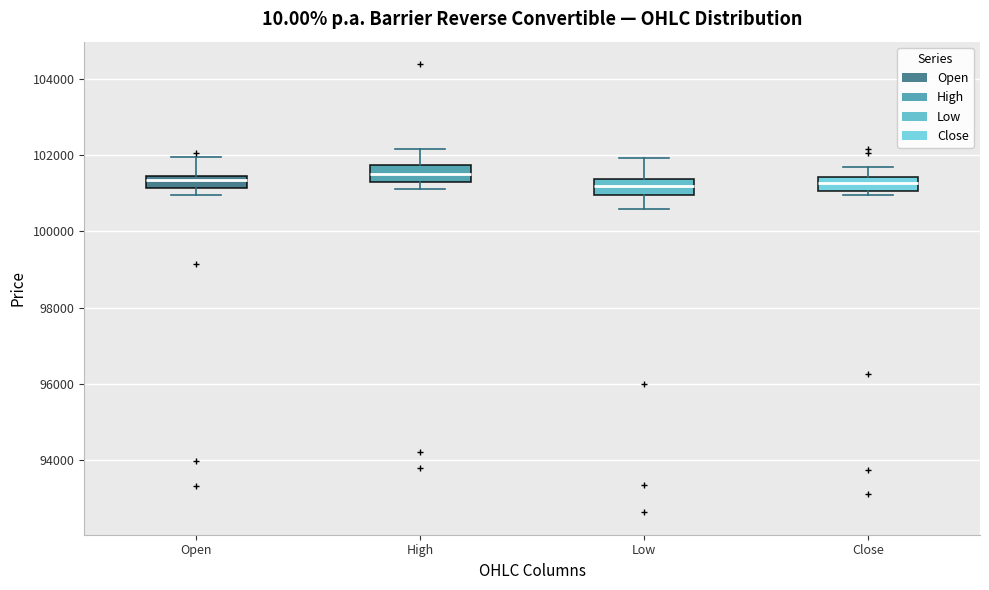

Reading left to right, transcribe this box plot: for each box, give where its median line is, the range the box spans, and where its two whiskers end, as read against the y-axis. The values are not printed on the chart, so give them approximately, as read against the axis.

Open: median 101400 (just below the box's upper edge), box 101200 to 101400, whiskers 101000 to 102000
High: median 101400, box 101200 to 101800, whiskers 101200 (just below the box's lower edge) to 102200
Low: median 101200, box 101000 to 101400, whiskers 100600 to 102000
Close: median 101200, box 101000 to 101400, whiskers 101000 (just below the box's lower edge) to 101600